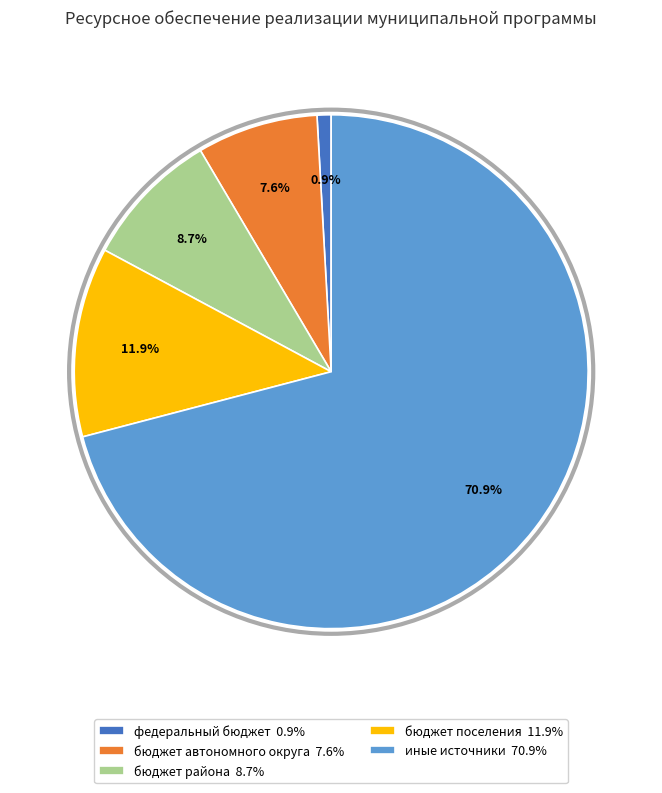

How many slices are in this pie chart?

5